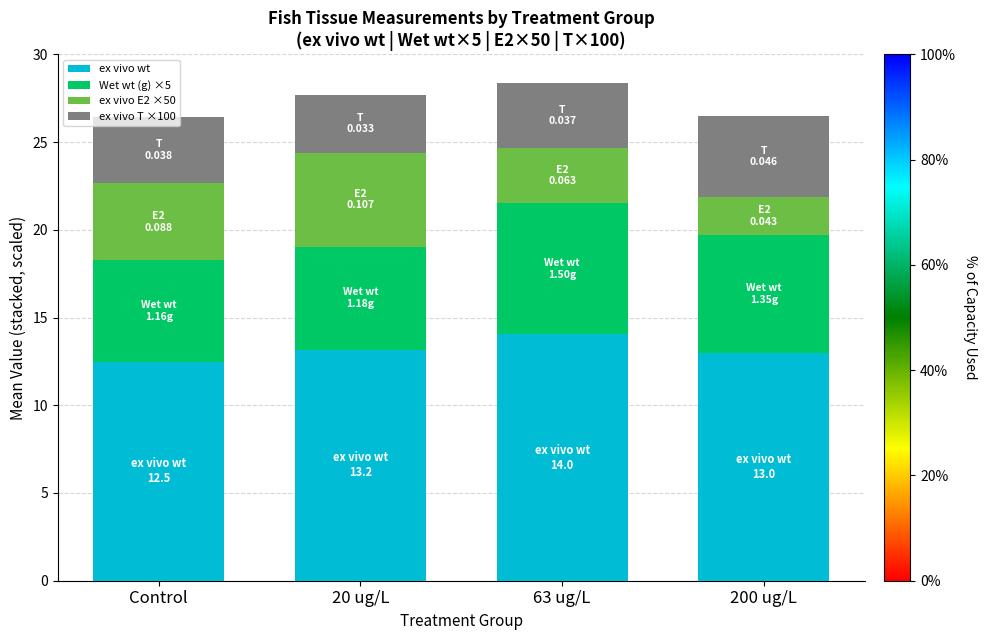

The value of ex vivo wt at 63 ug/L is 14.0. True or false?

True